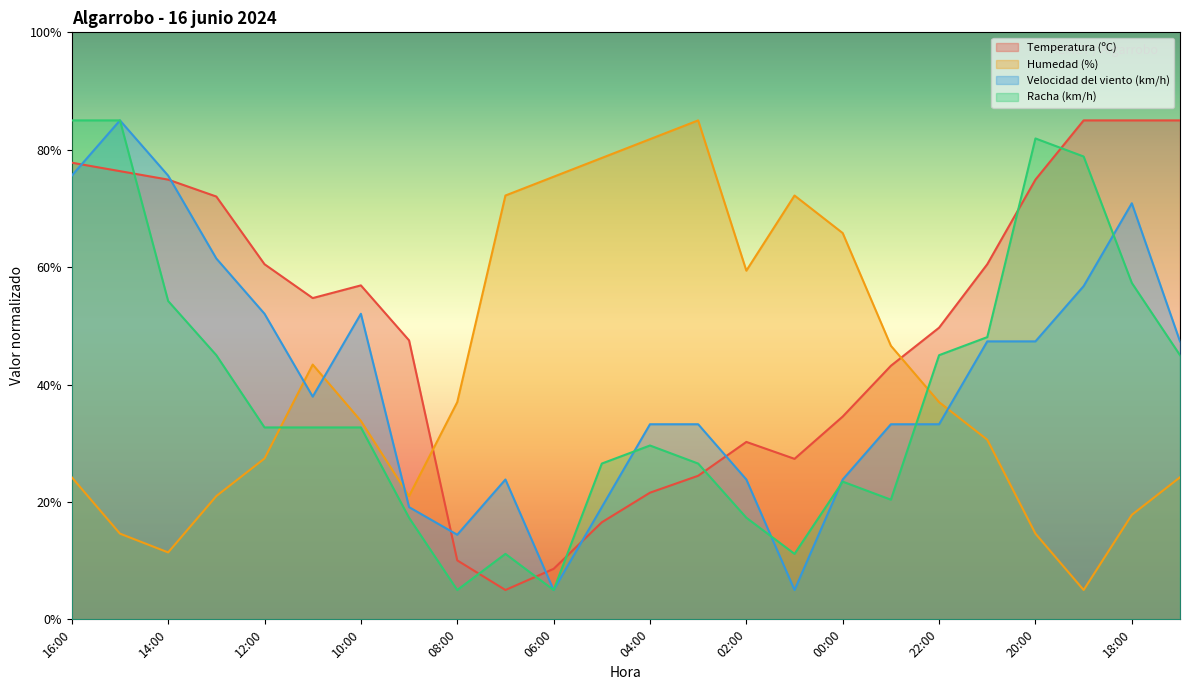

Reading left to right, list all the values displayed in this chart.

Temperatura (ºC): 16:00=77.8	15:00=76.4	14:00=74.9	13:00=72.0	12:00=60.5	11:00=54.7	10:00=56.9	09:00=47.5	08:00=10.0	07:00=5.0	06:00=8.6	05:00=16.5	04:00=21.6	03:00=24.5	02:00=30.2	01:00=27.3	00:00=34.5	23:00=43.2	22:00=49.7	21:00=60.5	20:00=74.9	19:00=85.0	18:00=85.0	17:00=85.0
Humedad (%): 16:00=24.2	15:00=14.6	14:00=11.4	13:00=21.0	12:00=27.4	11:00=43.4	10:00=33.8	09:00=21.0	08:00=37.0	07:00=72.2	06:00=75.4	05:00=78.6	04:00=81.8	03:00=85.0	02:00=59.4	01:00=72.2	00:00=65.8	23:00=46.6	22:00=37.0	21:00=30.6	20:00=14.6	19:00=5.0	18:00=17.8	17:00=24.2
Velocidad del viento (km/h): 16:00=75.6	15:00=85.0	14:00=75.6	13:00=61.5	12:00=52.1	11:00=37.9	10:00=52.1	09:00=19.1	08:00=14.4	07:00=23.8	06:00=5.0	05:00=19.1	04:00=33.2	03:00=33.2	02:00=23.8	01:00=5.0	00:00=23.8	23:00=33.2	22:00=33.2	21:00=47.4	20:00=47.4	19:00=56.8	18:00=70.9	17:00=47.4
Racha (km/h): 16:00=85.0	15:00=85.0	14:00=54.2	13:00=45.0	12:00=32.7	11:00=32.7	10:00=32.7	09:00=17.3	08:00=5.0	07:00=11.2	06:00=5.0	05:00=26.5	04:00=29.6	03:00=26.5	02:00=17.3	01:00=11.2	00:00=23.5	23:00=20.4	22:00=45.0	21:00=48.1	20:00=81.9	19:00=78.8	18:00=57.3	17:00=45.0